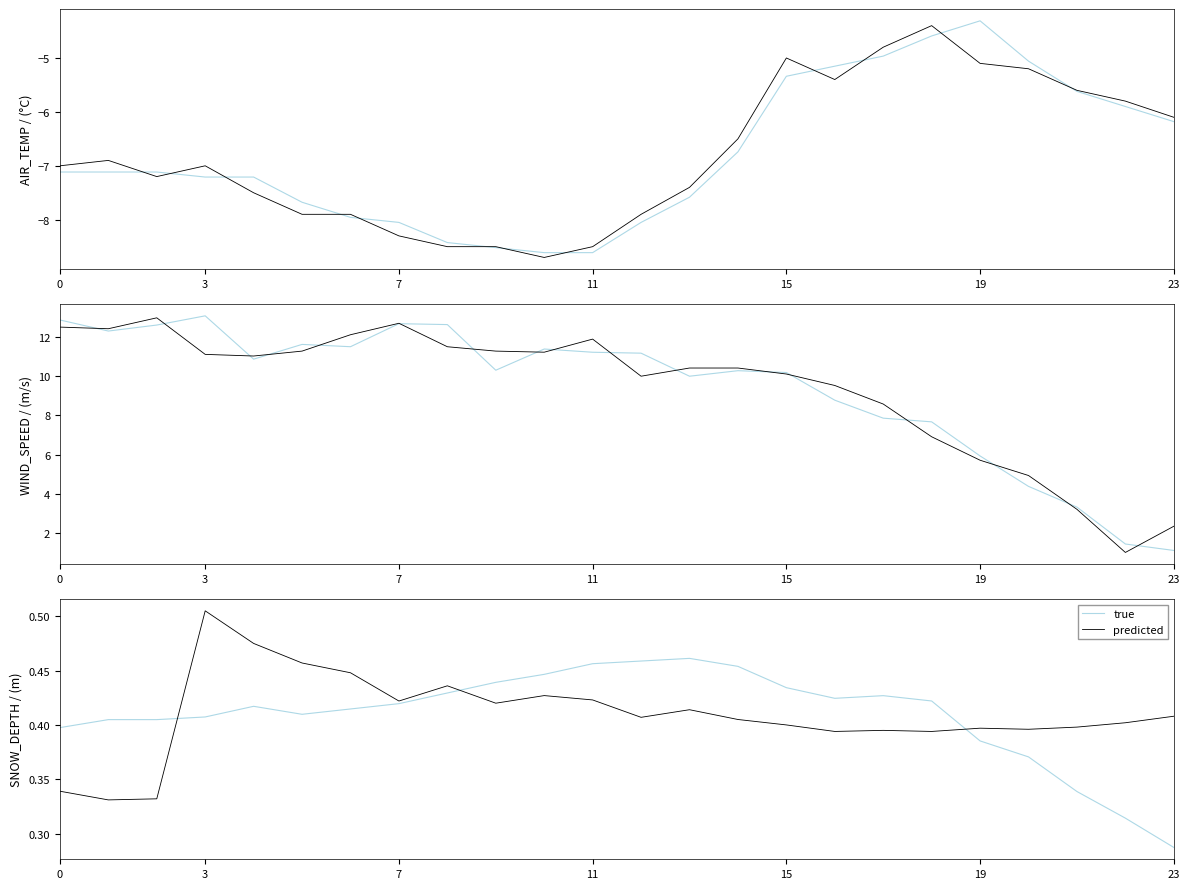

After their last crossing, which series has the higher values: true or predicted?

predicted